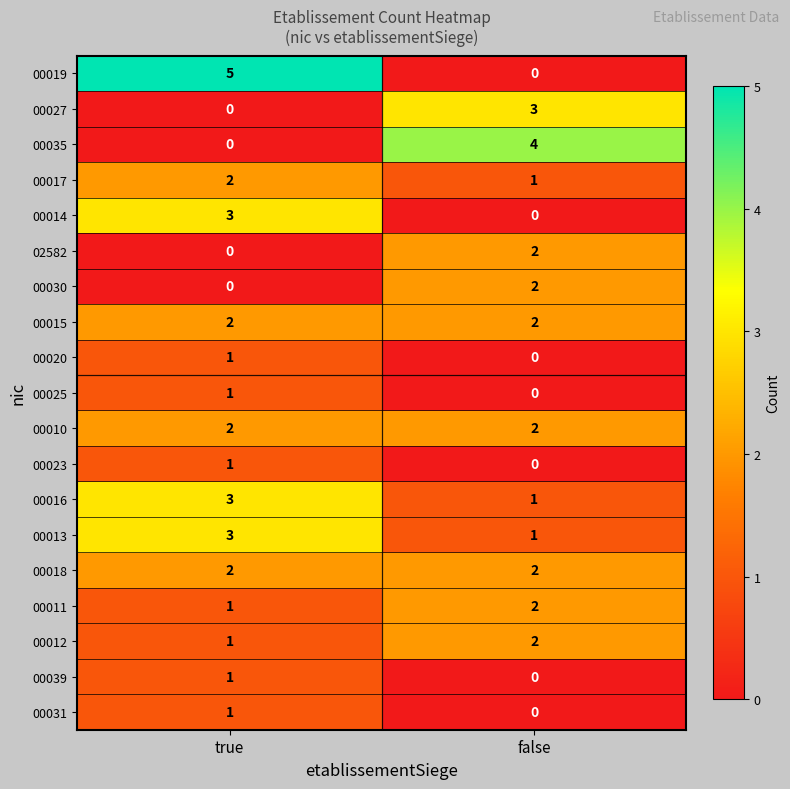

What is the spread (max minus min) of values at false?

4